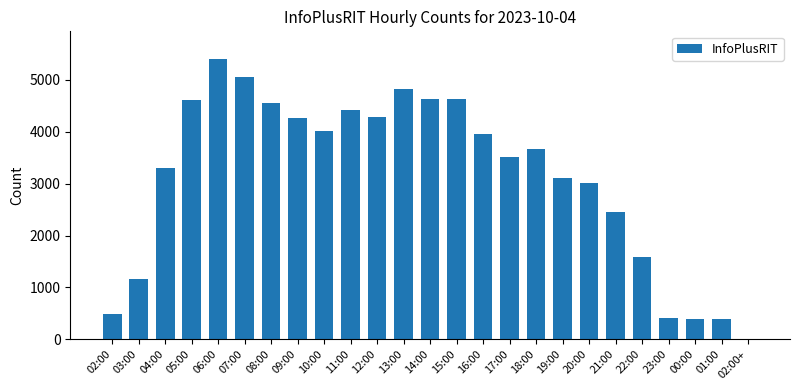

What is the sum of all values?

78056